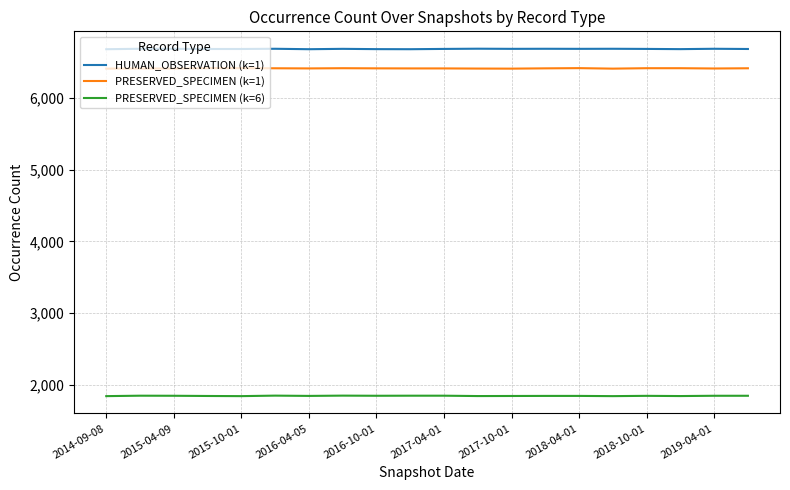

List the series in order of their peak value, lowest first.

PRESERVED_SPECIMEN (k=6), PRESERVED_SPECIMEN (k=1), HUMAN_OBSERVATION (k=1)